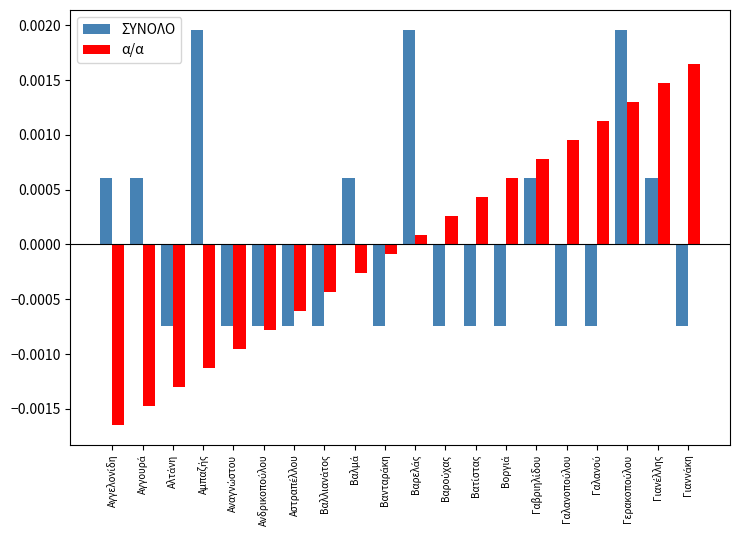

How many groups of bars are there?

20